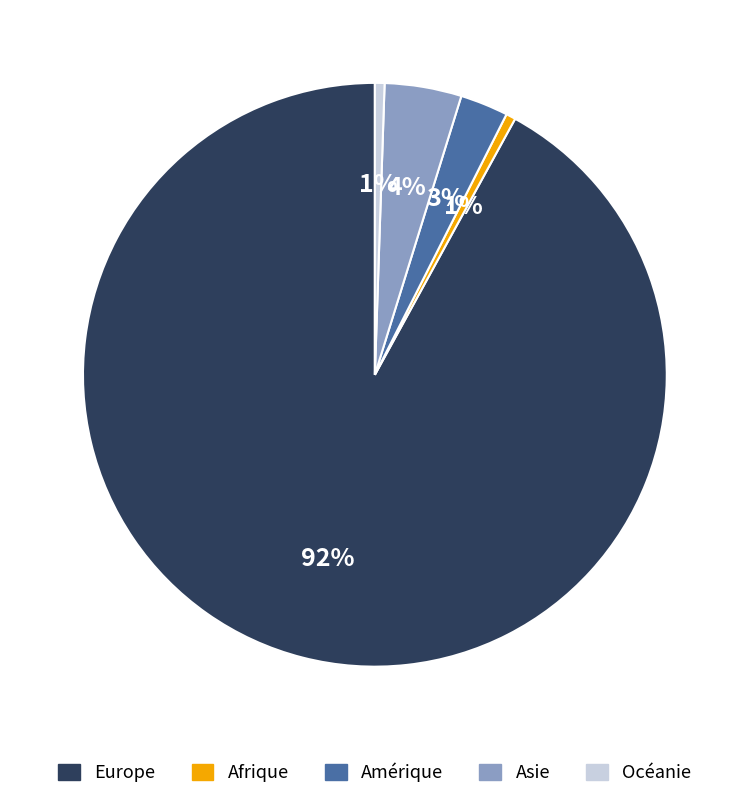

What is the largest slice in the pie chart?

Europe